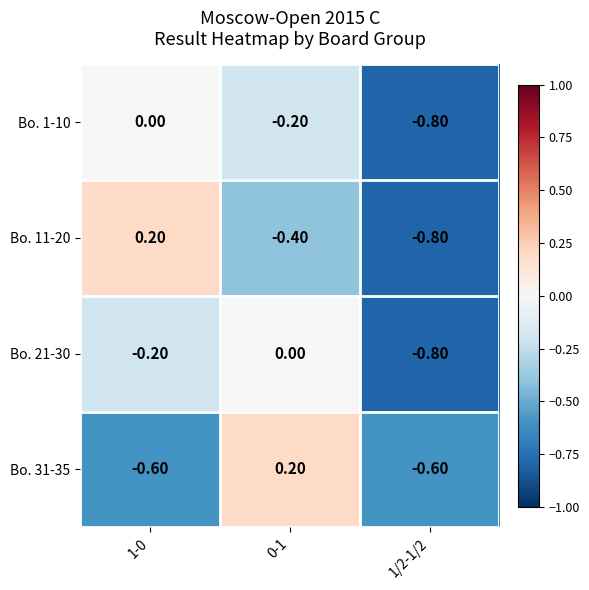

Between 1-0 and 0-1, which series saw the biggest shift?

Bo. 31-35